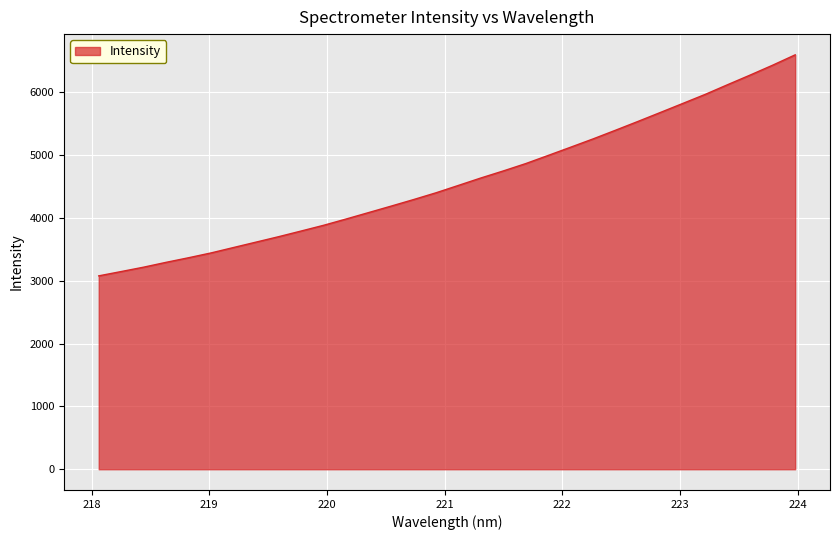

True or false: the data has more than 0 interior local peaks.

False